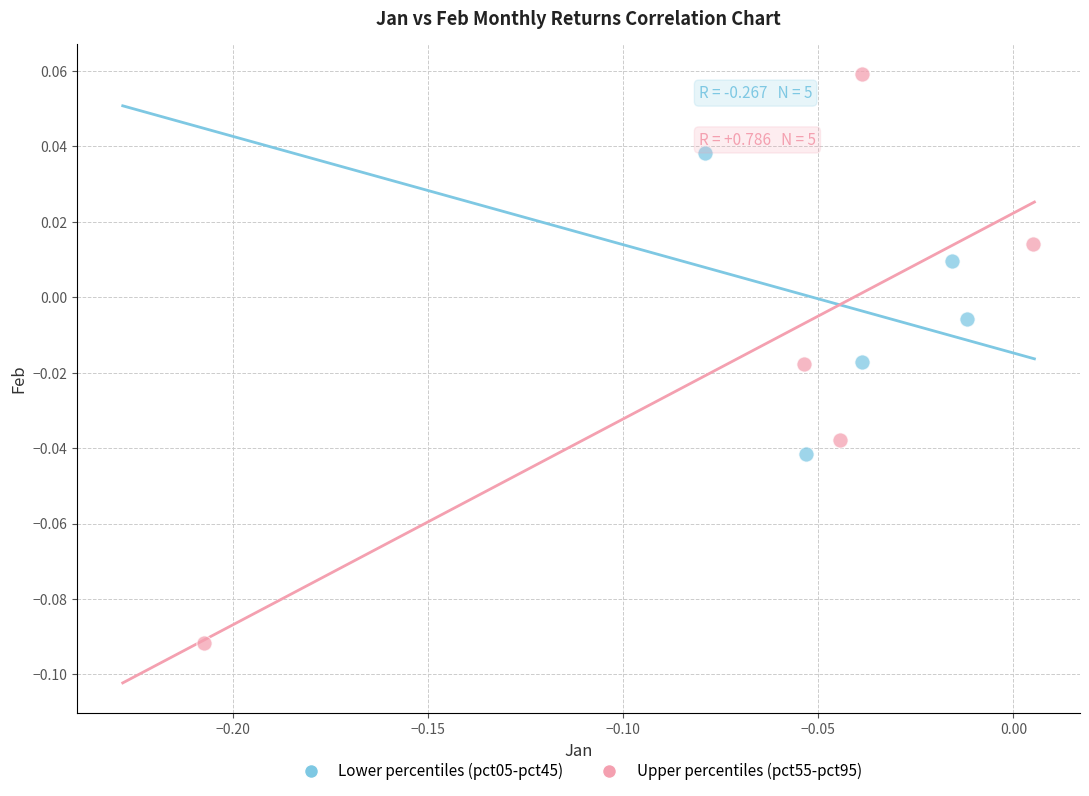

Which series reaches the maximum Y coordinate?

Upper percentiles (pct55-pct95)